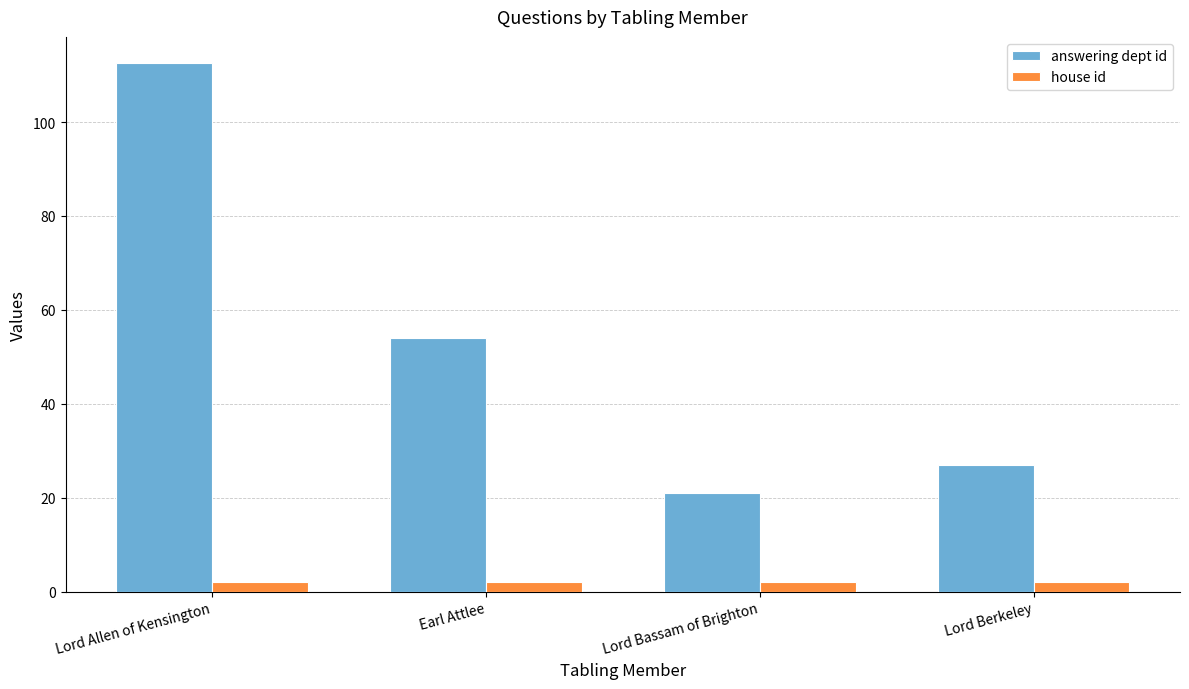

What is the label of the 2nd bar from the left?

Earl Attlee